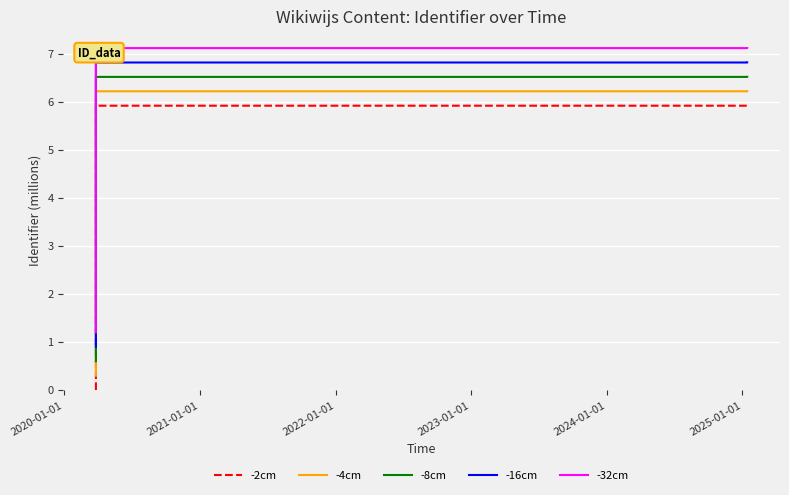

True or false: -4cm has a value of 8.7 at 2022-01-01.

False